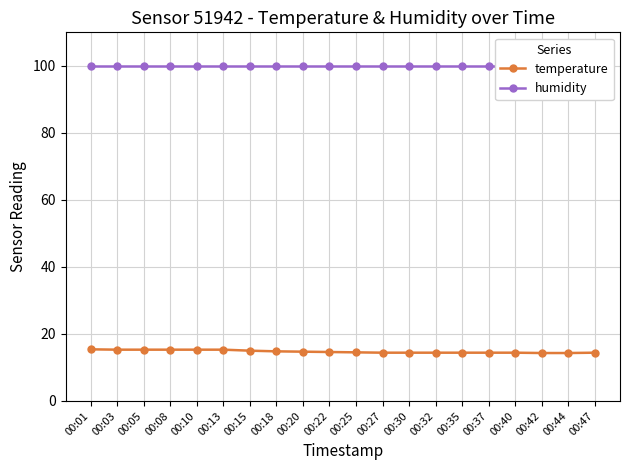

True or false: temperature and humidity intersect in this chart.

False